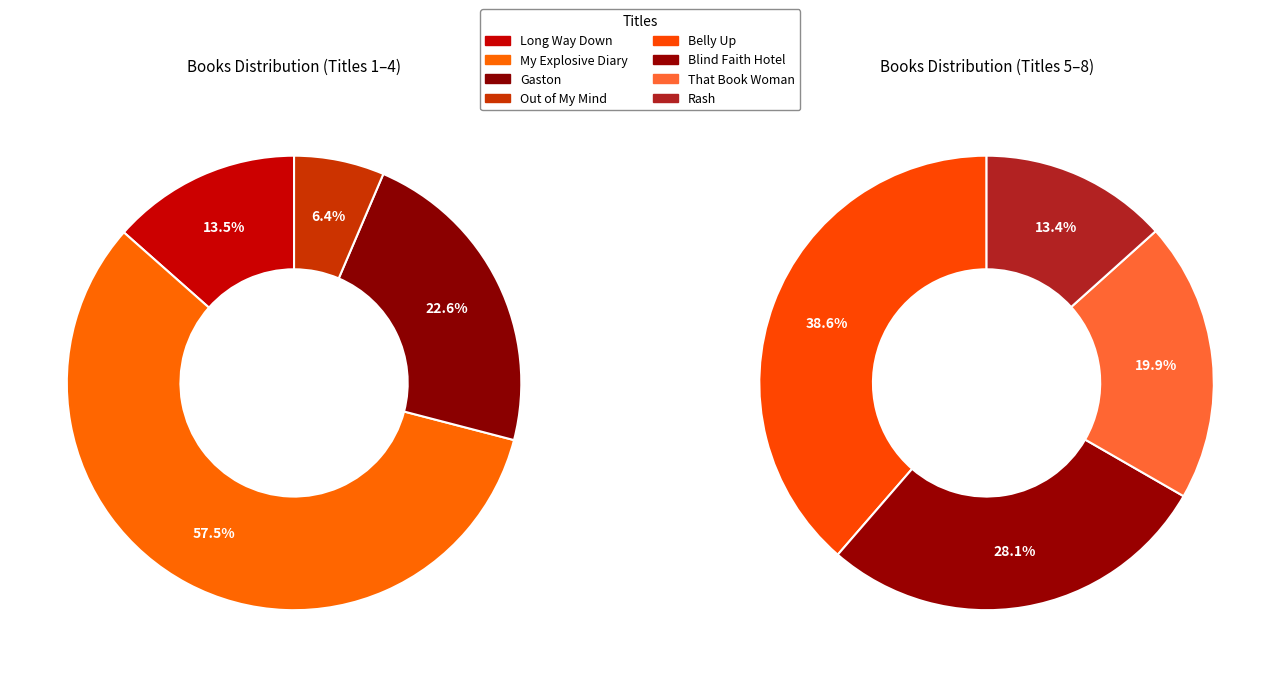

Is the sum of Blind Faith Hotel and Long Way Down greater than half?

No